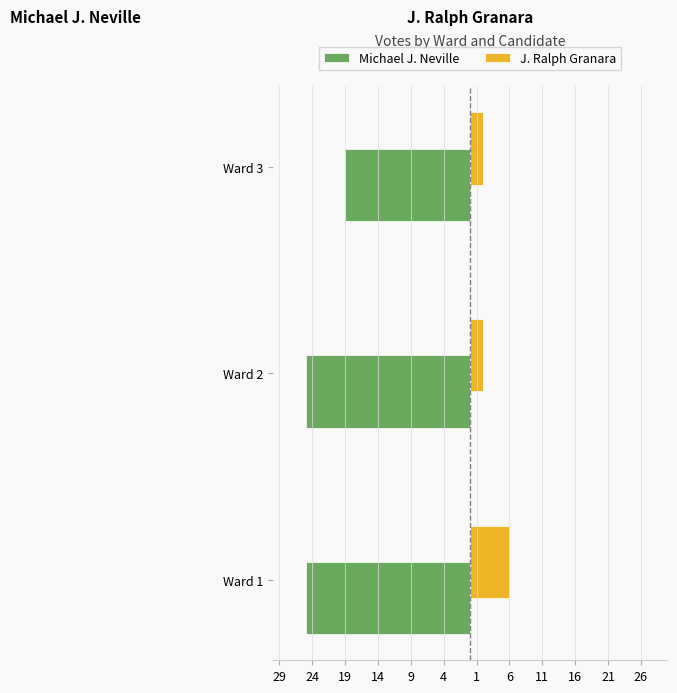

What is the sum of all Michael J. Neville values?

-69